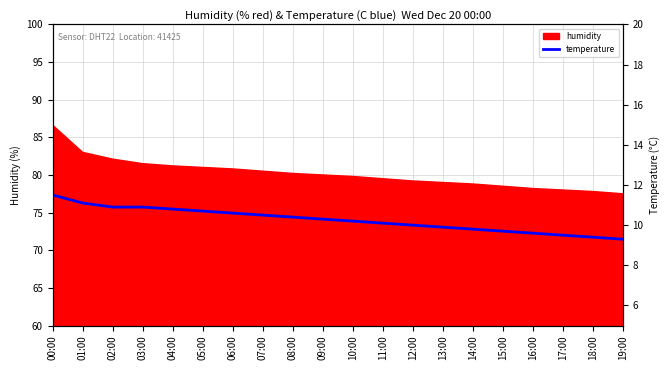

Which has a higher value, 12:00 or 16:00?

12:00